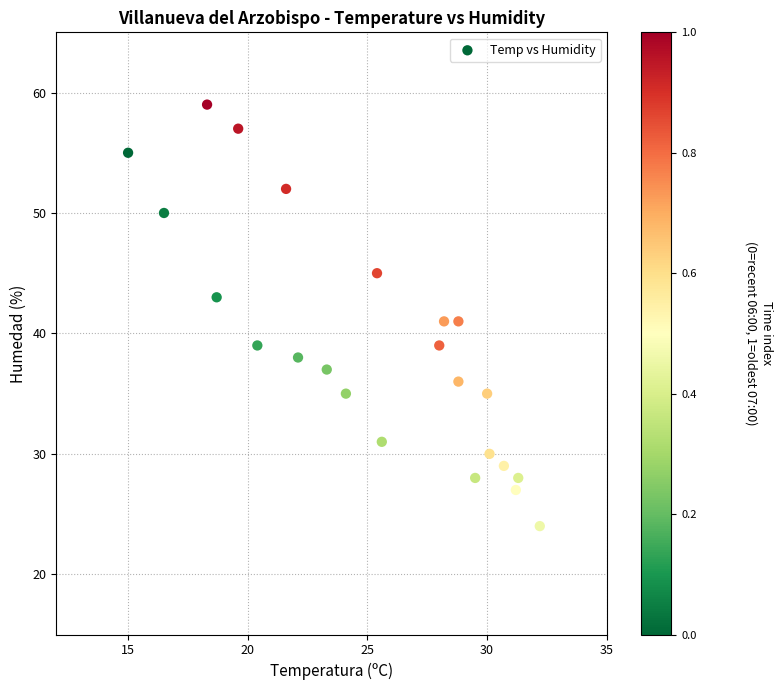

What is the range of Y values (max minus min)?

35